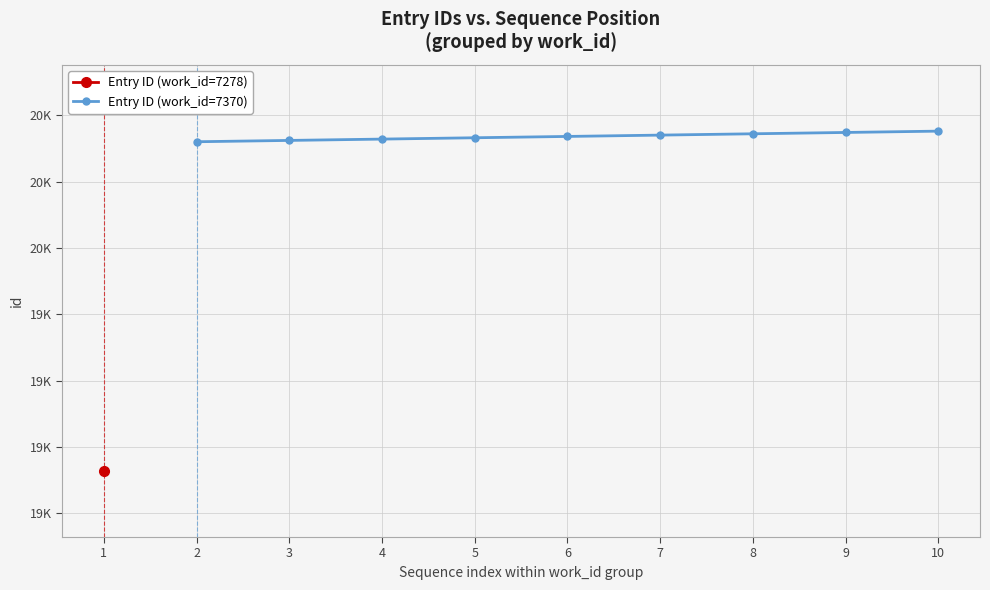

What is the approximate value at 8?

20086